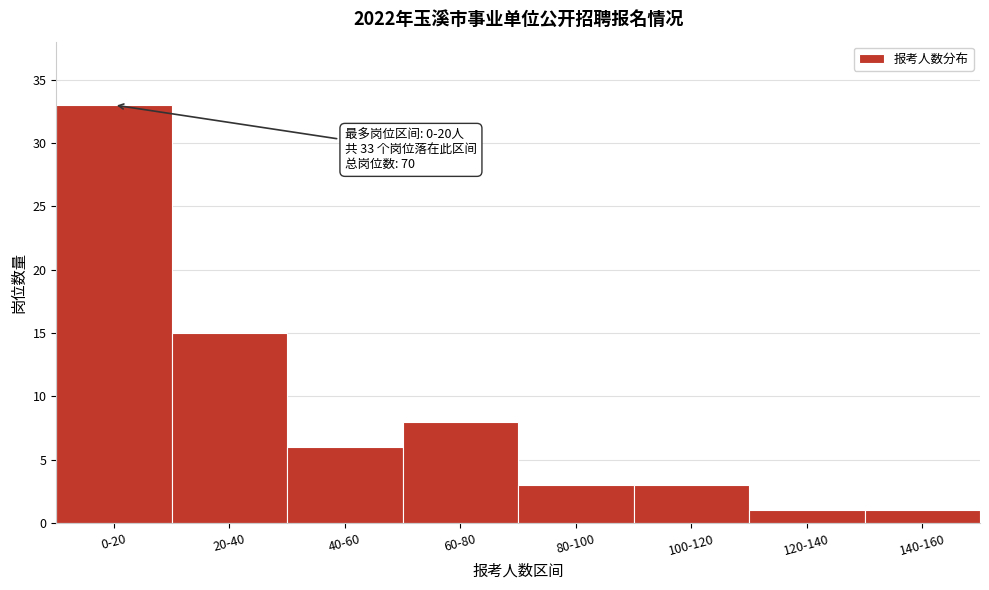

Reading left to right, what are all the values shown in this chart?

33	15	6	8	3	3	1	1